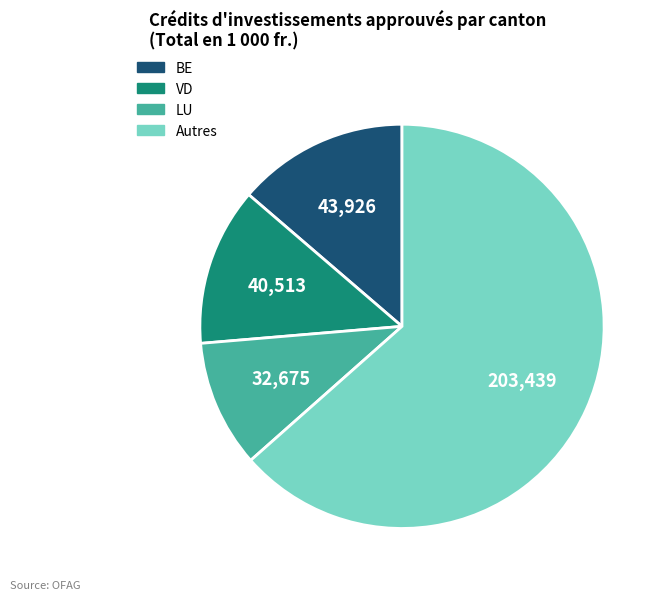

Is there any slice that represents more than half of the pie?

Yes